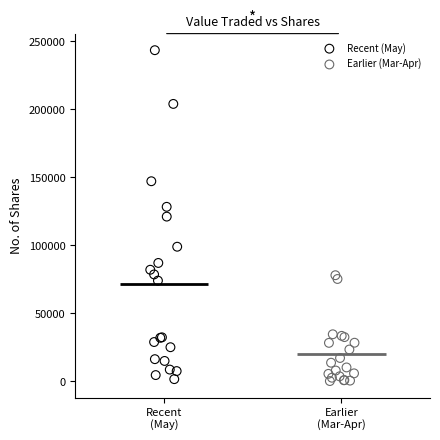

Which series has the largest Y range (max minus min)?

Recent (May)